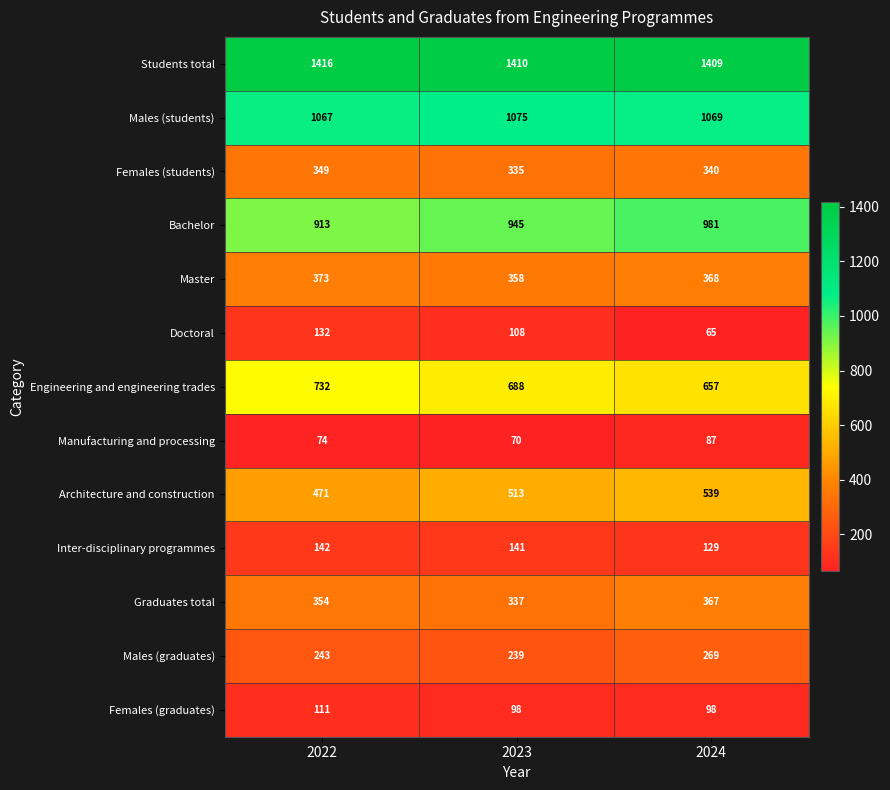

Which series has the largest total across all categories?

Students total